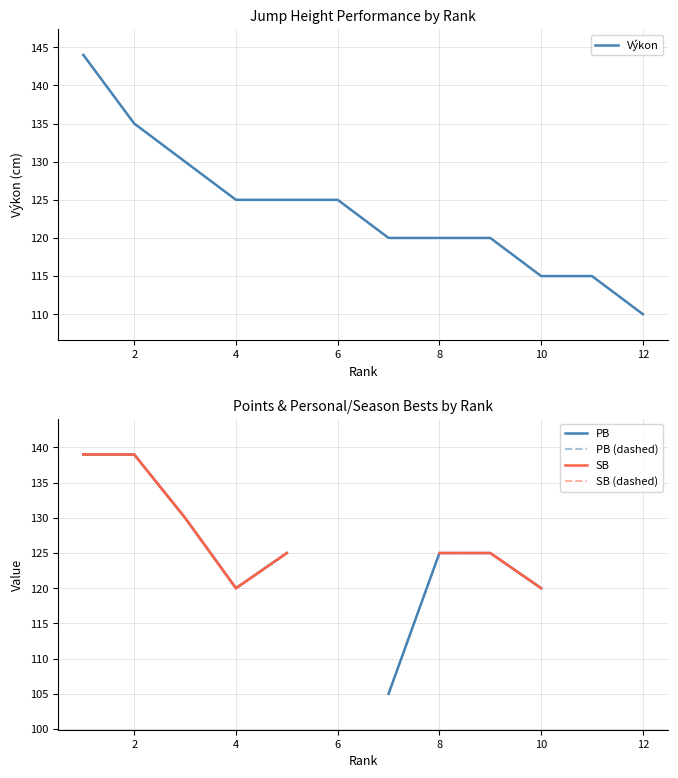

At which label does Výkon reach its minimum?

12